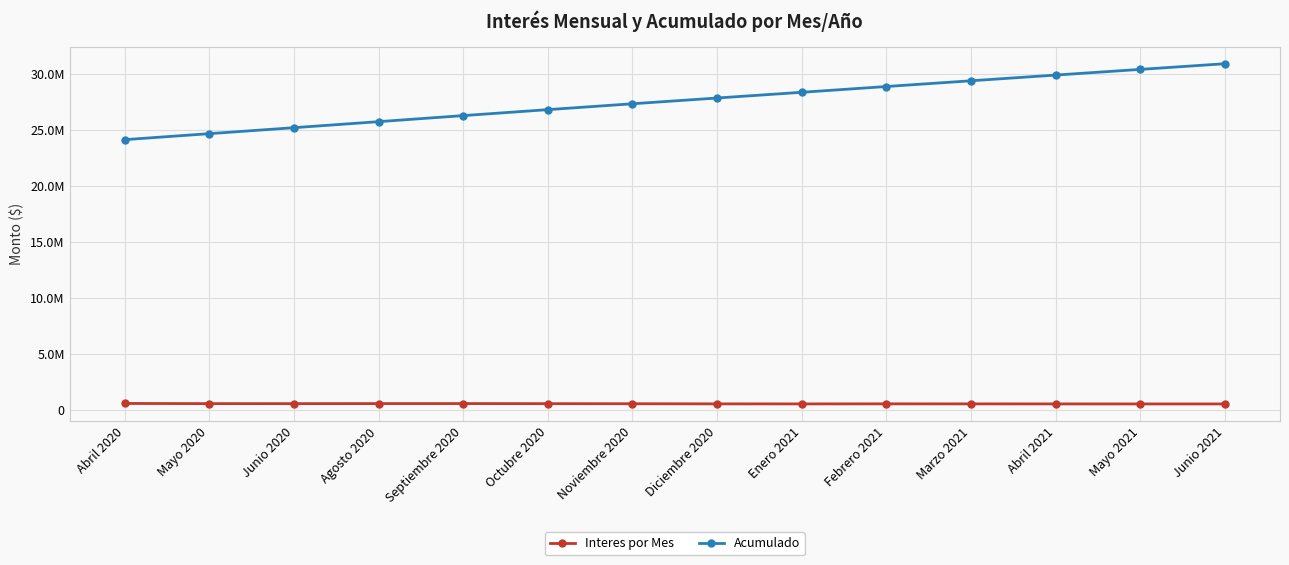

Does the chart have visible grid lines?

Yes